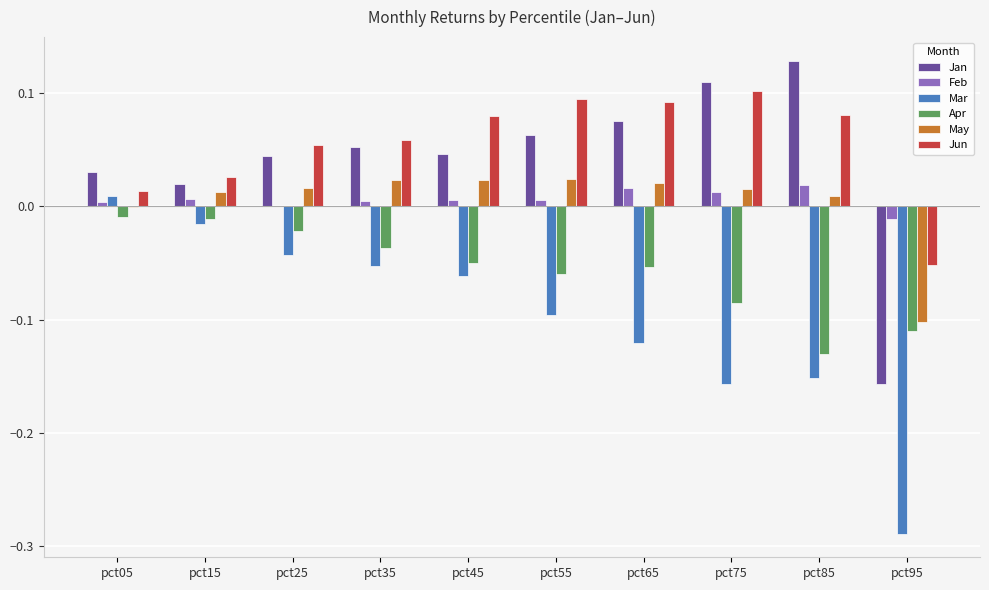

What is the sum of all Mar values?

-1.0